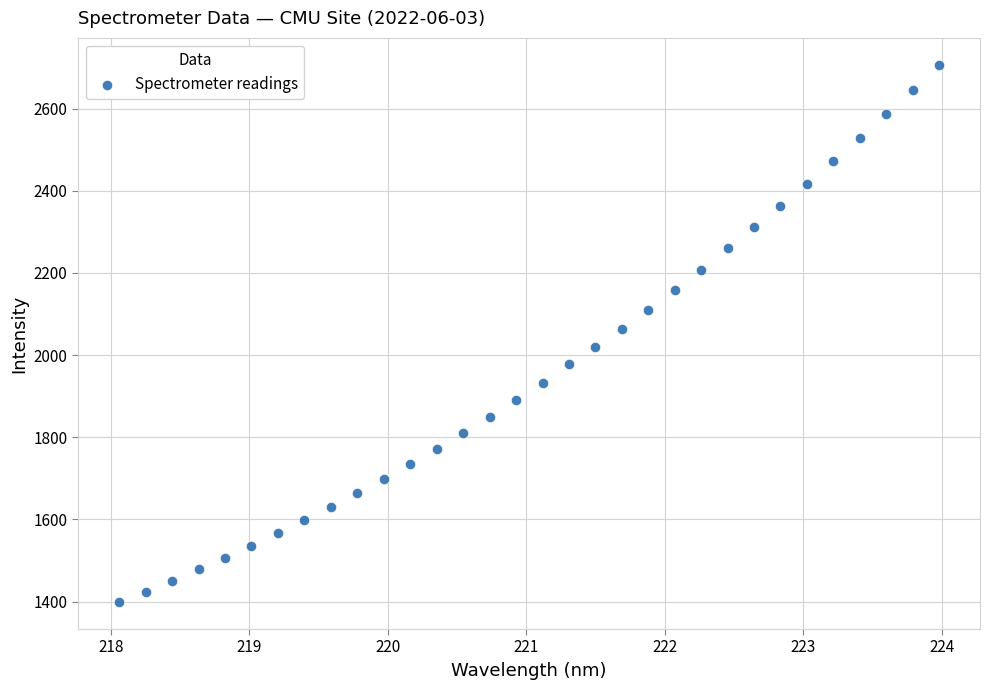

What is the range of Y values (max minus min)?

1307.8